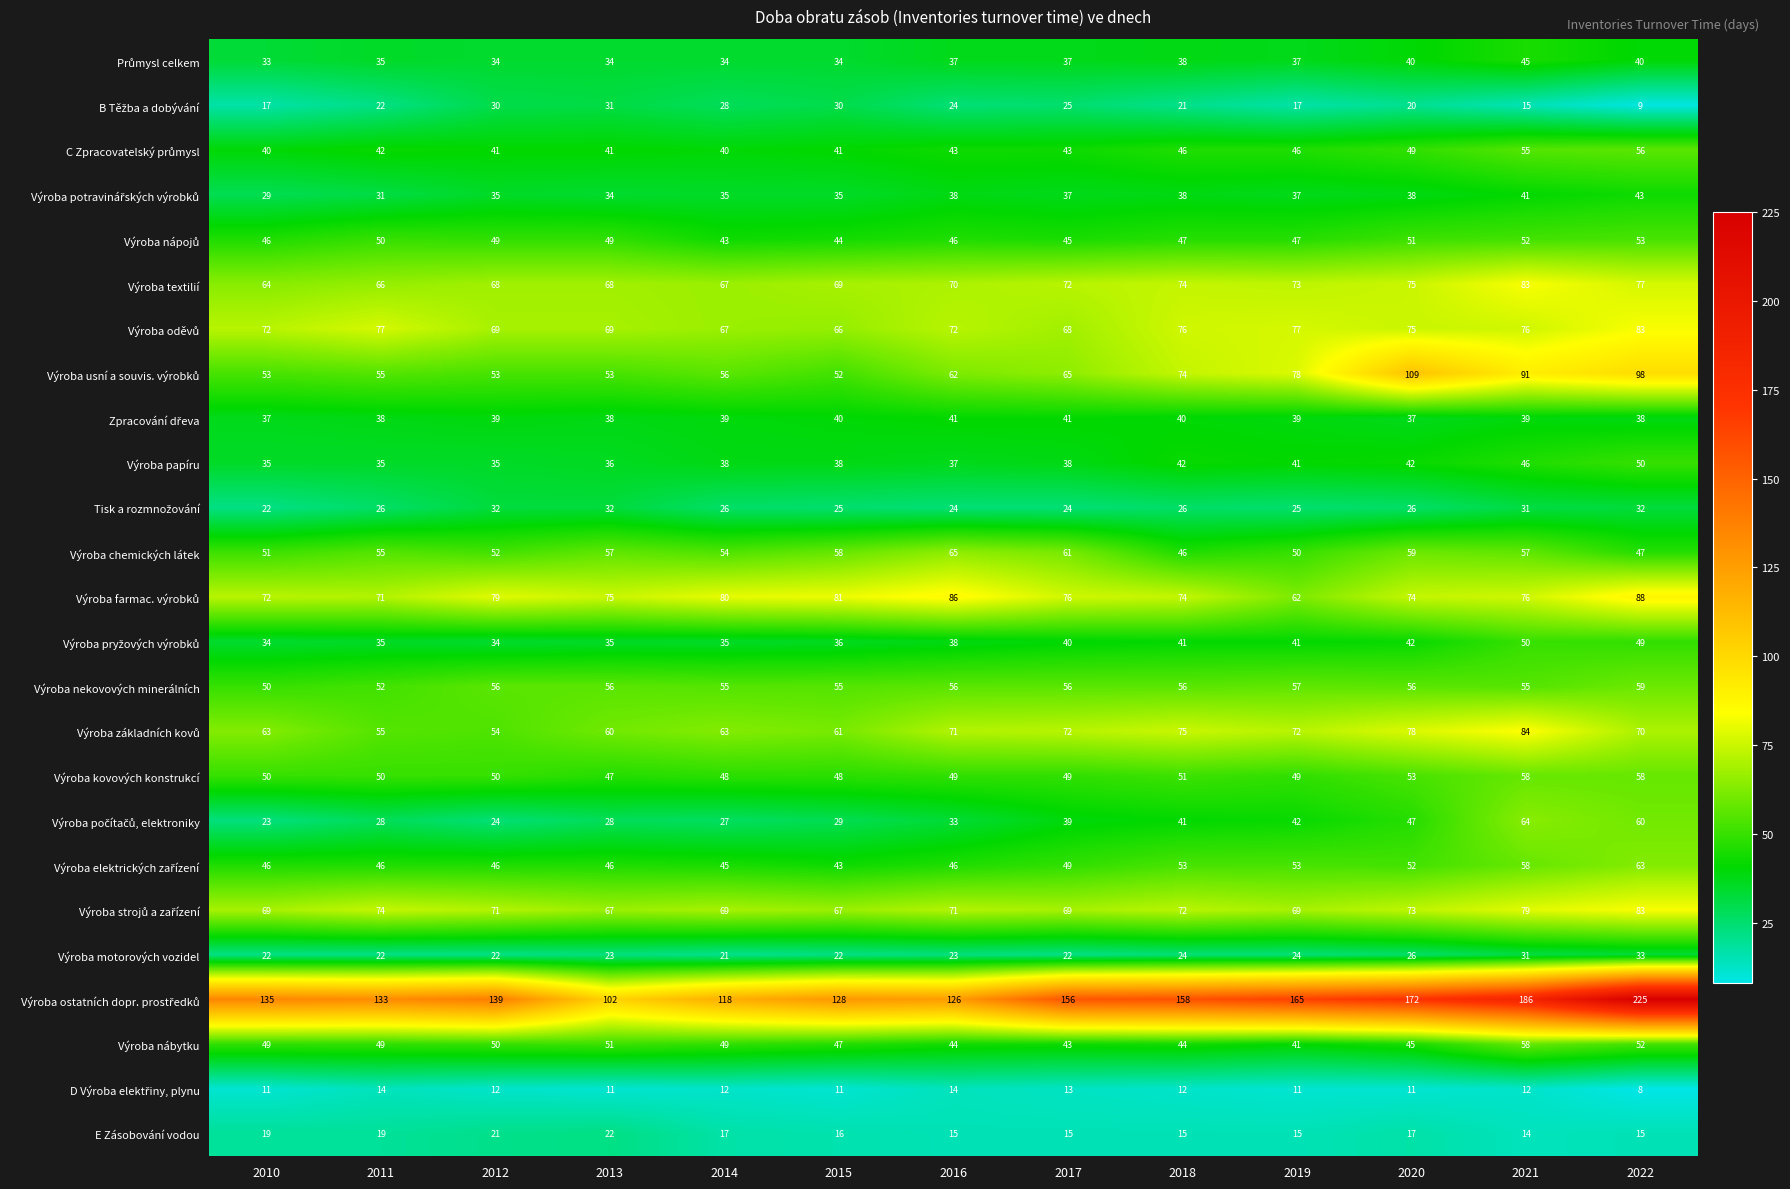

The Výroba nekovových minerálních series shows 88 at 2016. True or false?

False